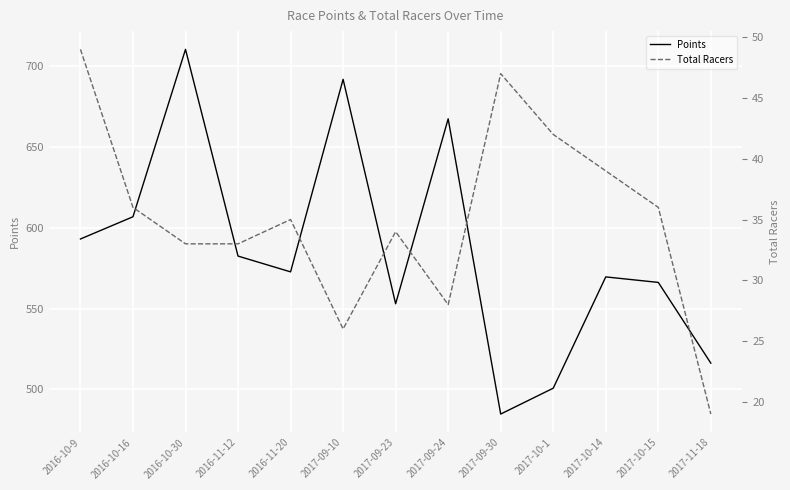

How many lines are shown in the chart?

2